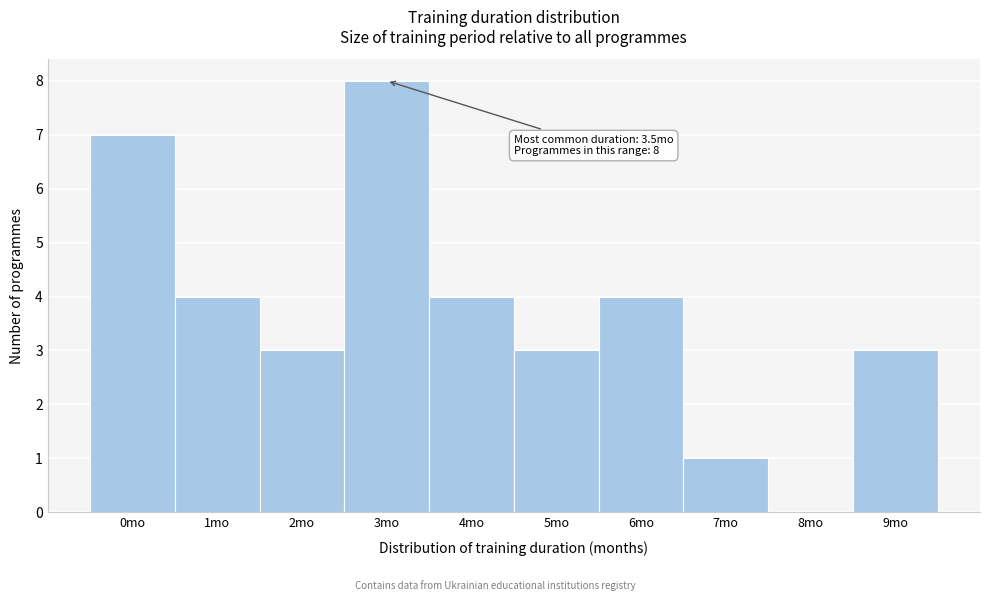

Reading right to left, what are all the values shown in this chart?

9mo=3	8mo=0	7mo=1	6mo=4	5mo=3	4mo=4	3mo=8	2mo=3	1mo=4	0mo=7